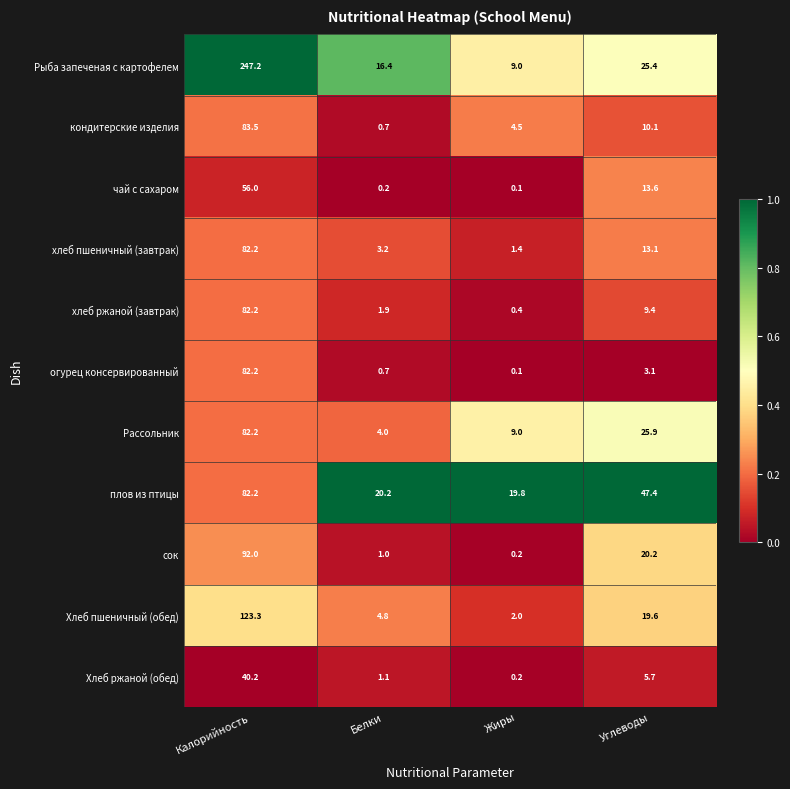

Count the number of categories in the chart.

4